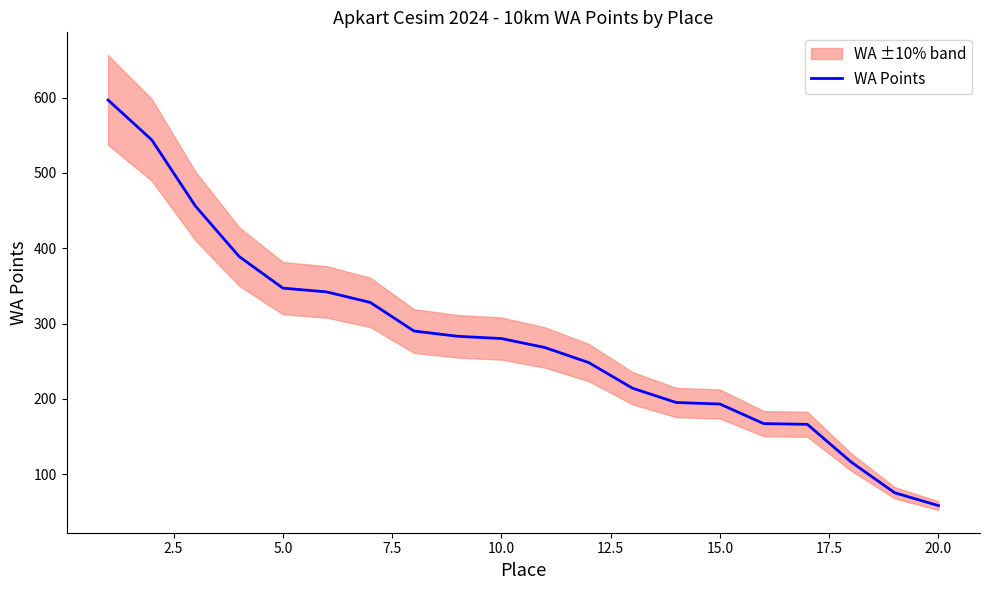

What is the lowest value of the WA Points series?

58